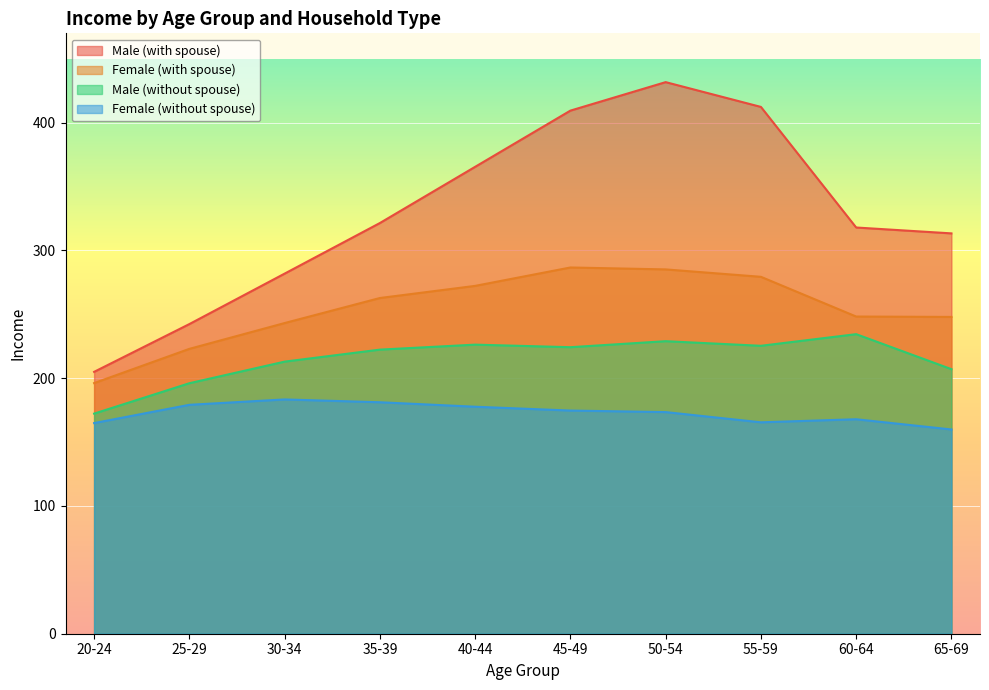

Does the chart display data point markers on the line(s)?

No